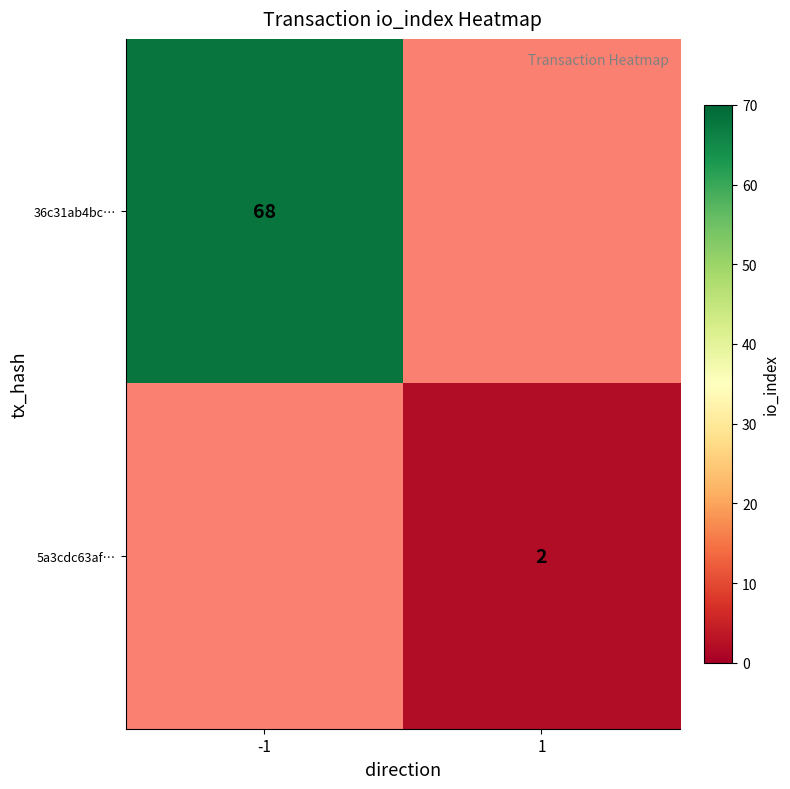

Is it true that 36c31ab4bc… equals 33 at -1?

False